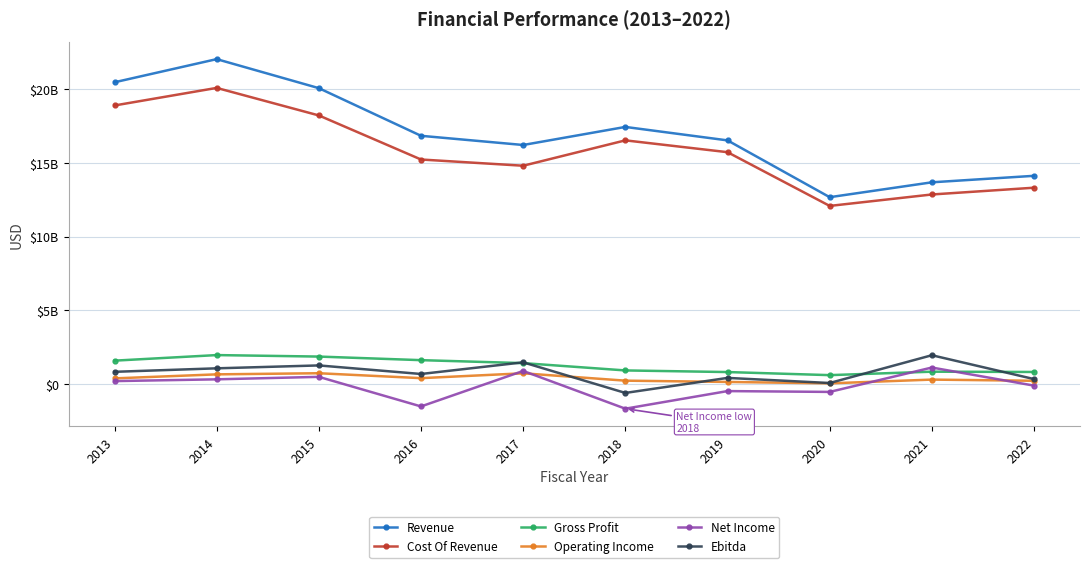

Which series changed the most between 2013 and 2016?

Cost Of Revenue